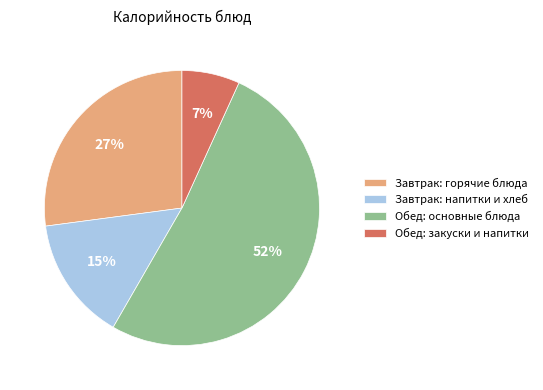

To the nearest percent, what is the average slice percentage?

25%